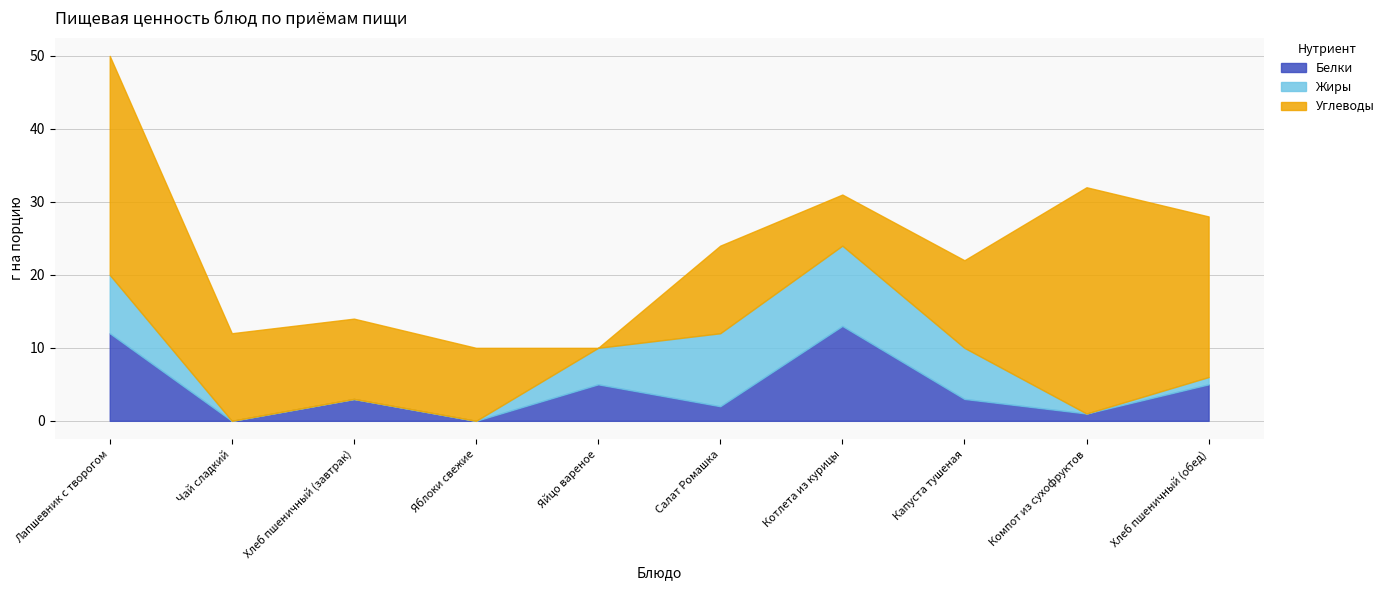

Reading right to left, transcribe all the data shown in this chart.

Белки: 5	1	3	13	2	5	0	3	0	12
Жиры: 1	0	7	11	10	5	0	0	0	8
Углеводы: 22	31	12	7	12	0	10	11	12	30